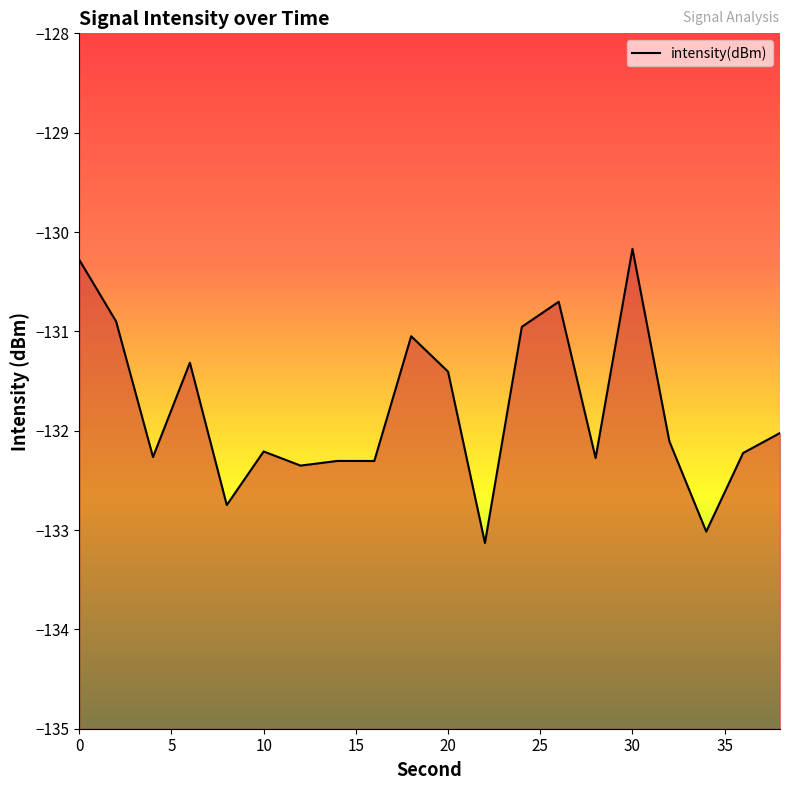

What is the sum of the values at 30 and 8?

-262.9